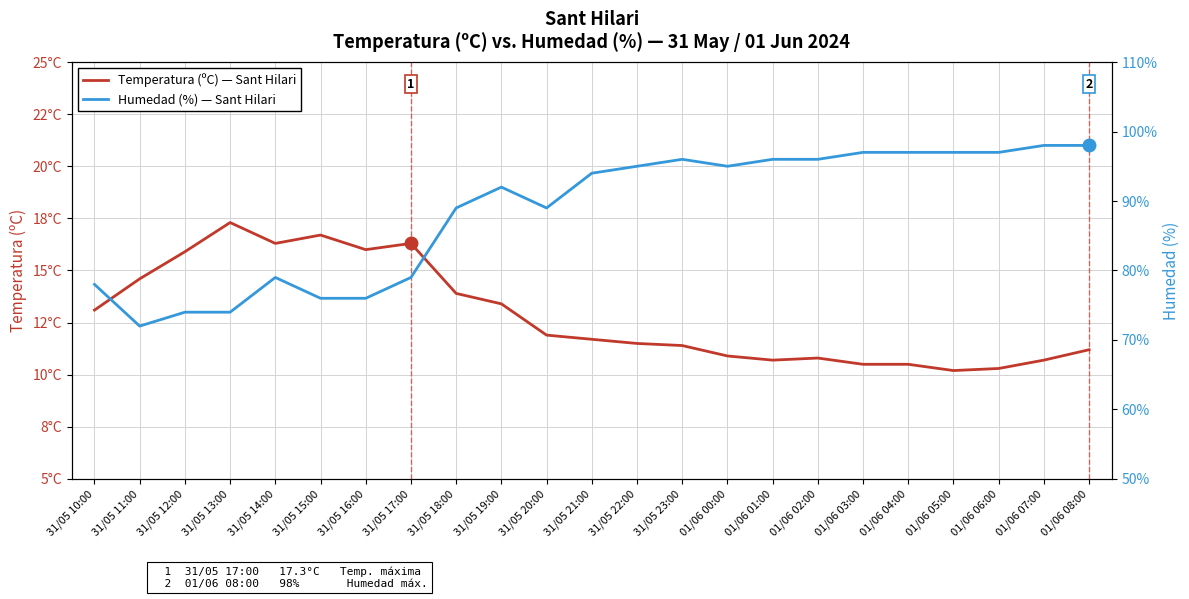

What is the difference between the highest and lowest values at 31/05 13:00?

56.7